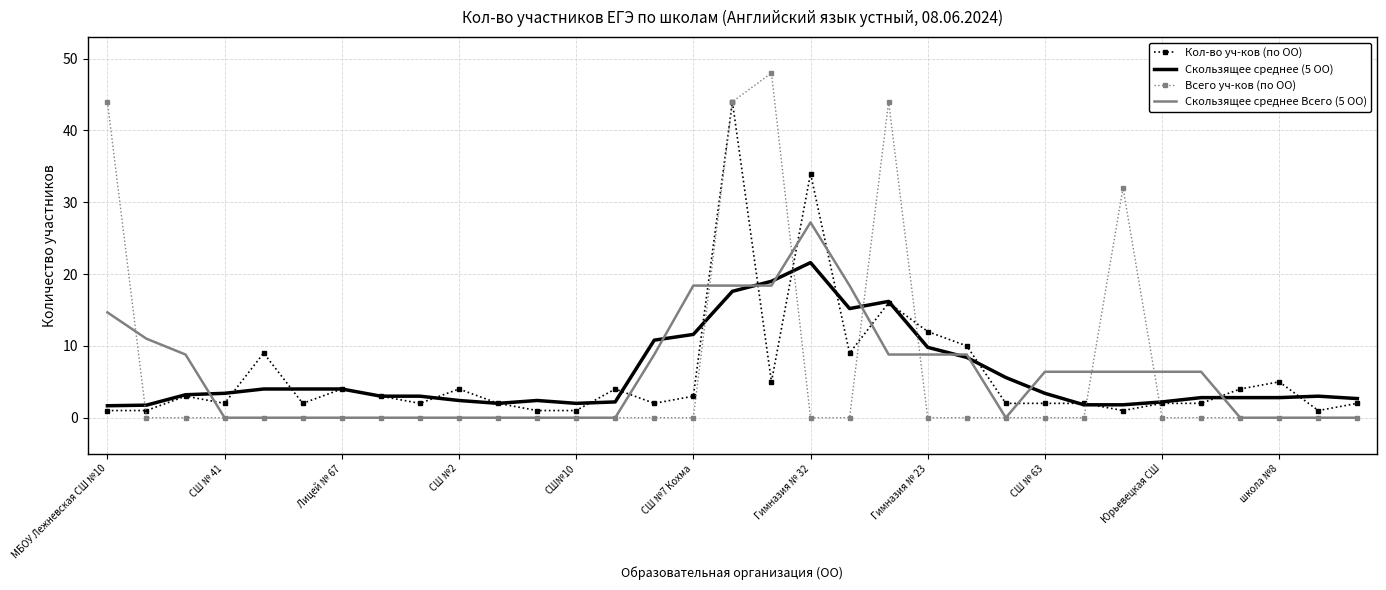

Which series ends up on top after the final intersection of Всего уч-ков (по ОО) and Скользящее среднее (5 ОО)?

Скользящее среднее (5 ОО)